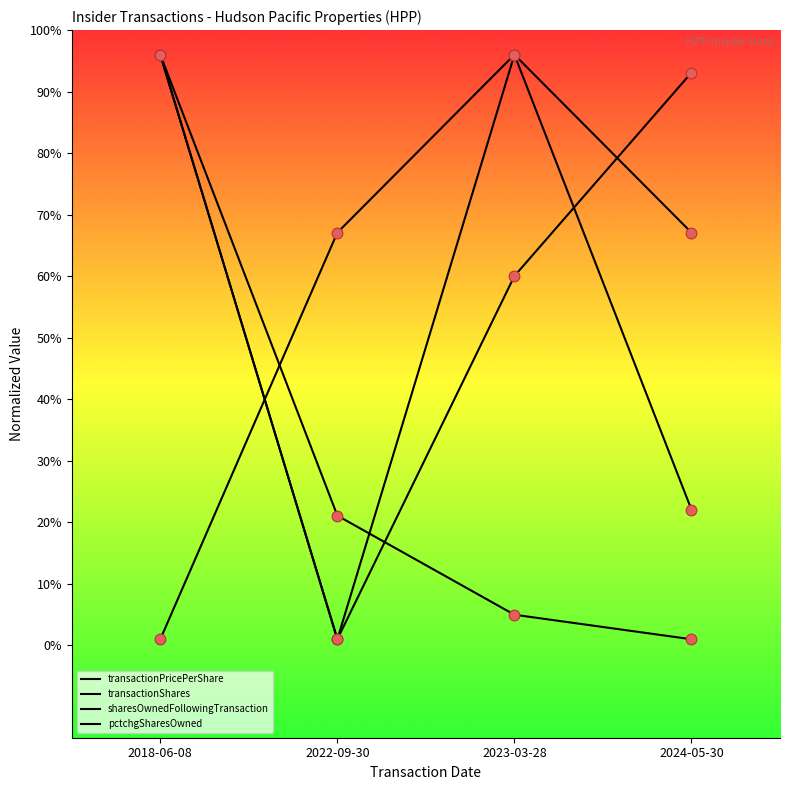

How many lines are shown in the chart?

4